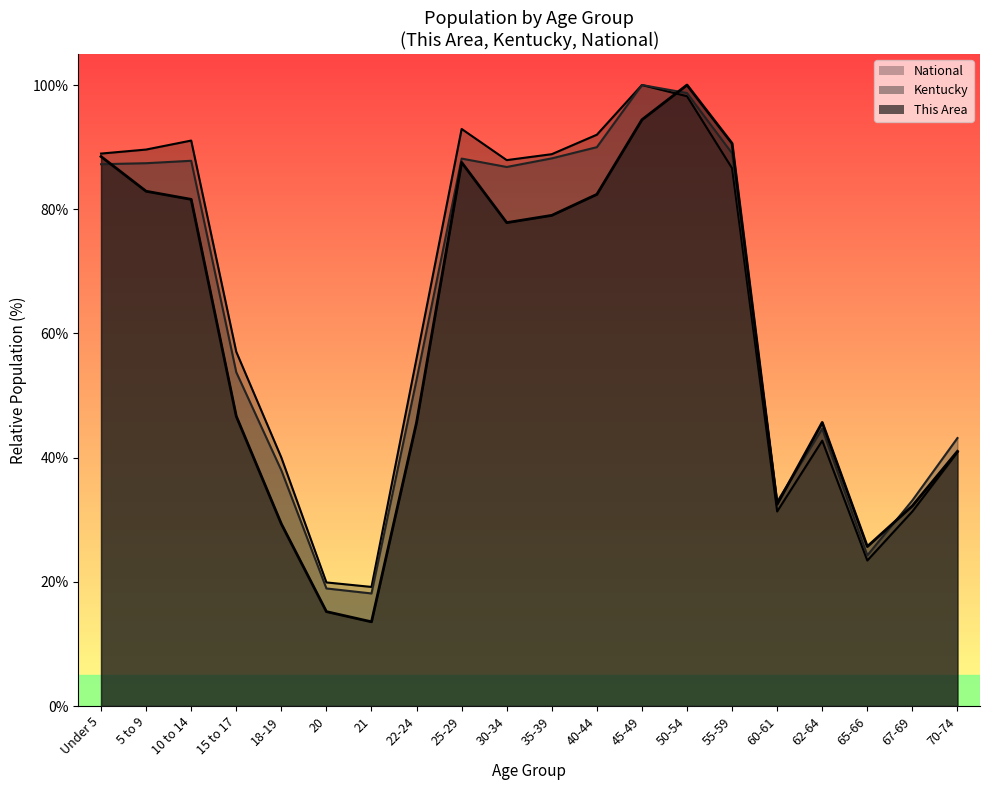

Between 55-59 and 45-49, which is larger?

45-49